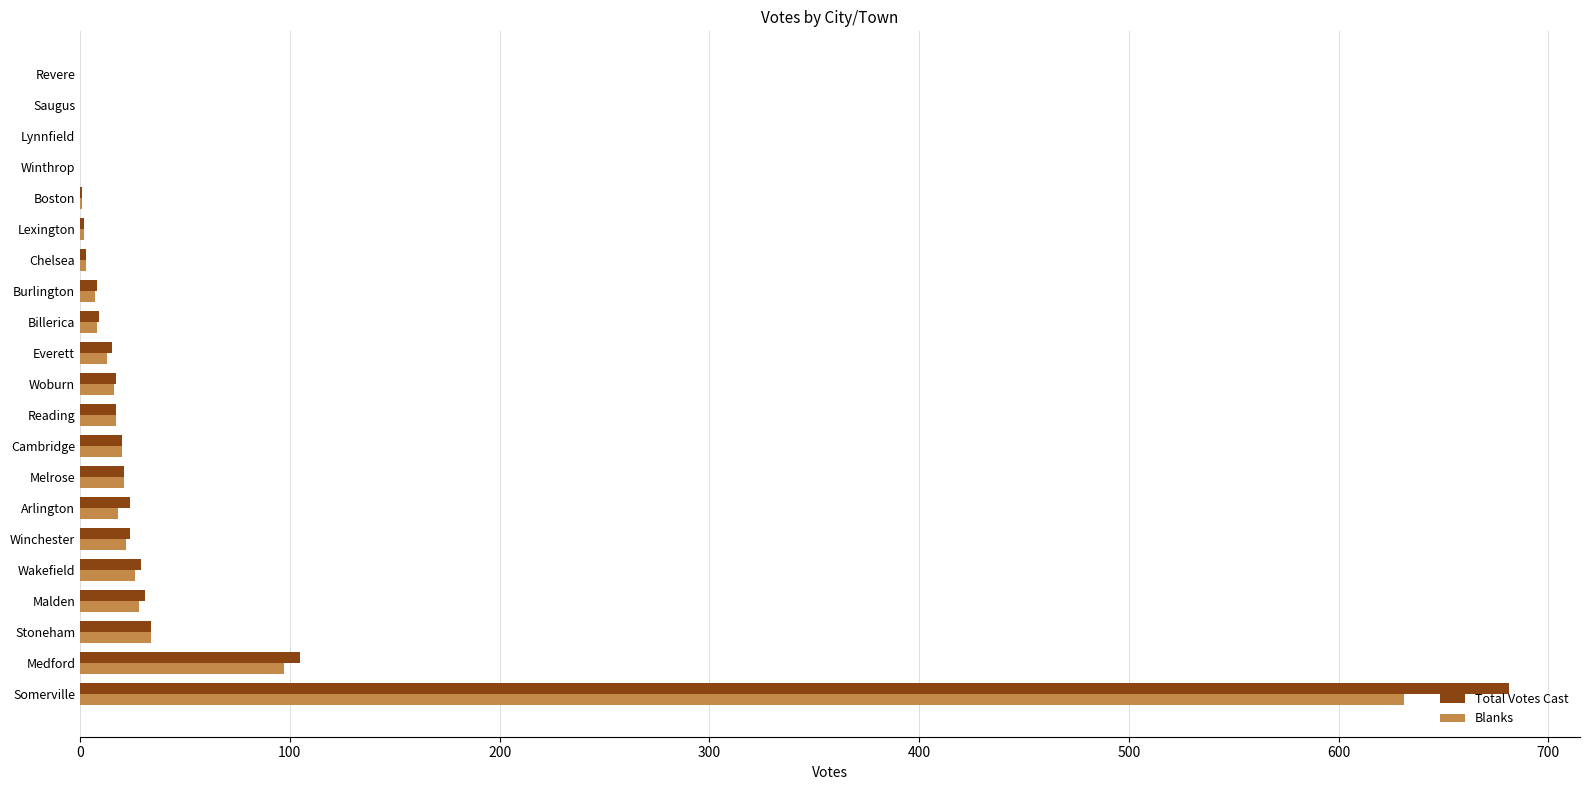

How many series are shown in this chart?

2